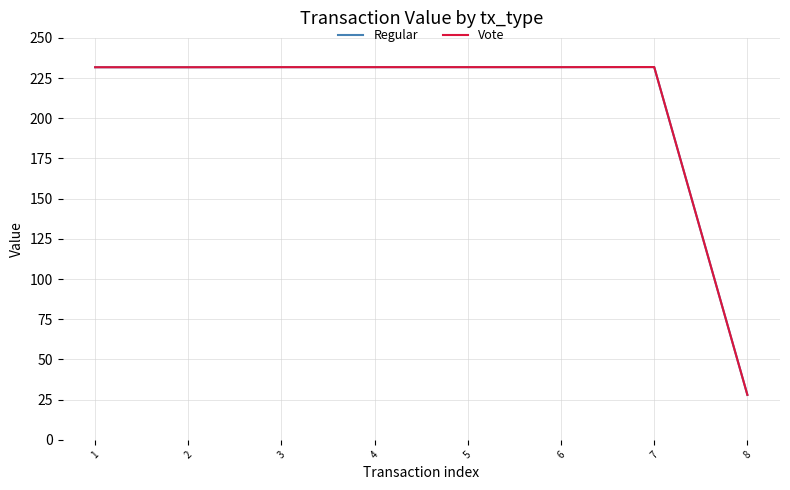

Is this an area chart (filled region under the line)?

No